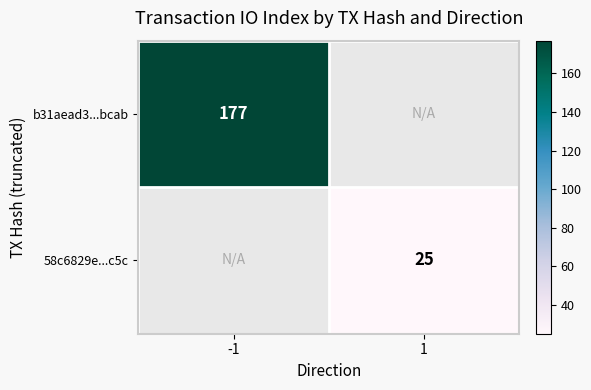

How many series are shown in this chart?

2